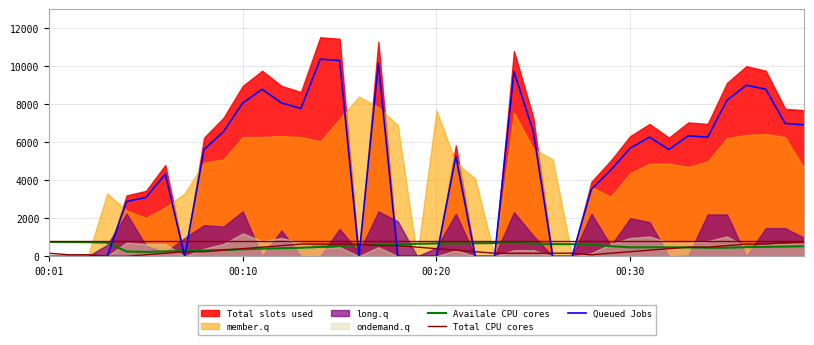

What is the average value of the Queued Jobs series?

4640.4